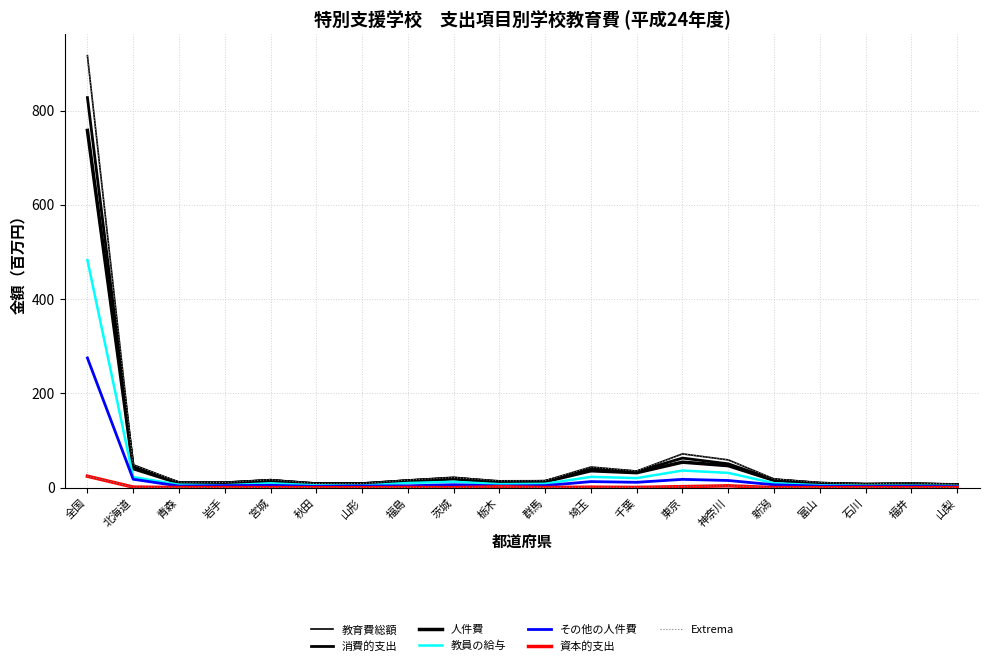

What is the sum of all 消費的支出 values?

1226.8